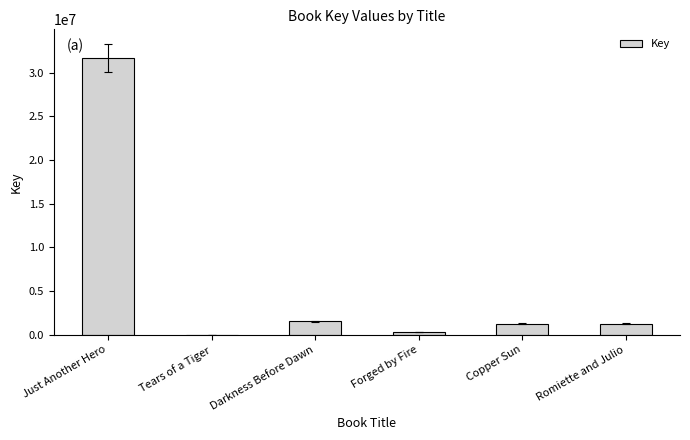

The value at Darkness Before Dawn is 2726456. True or false?

False